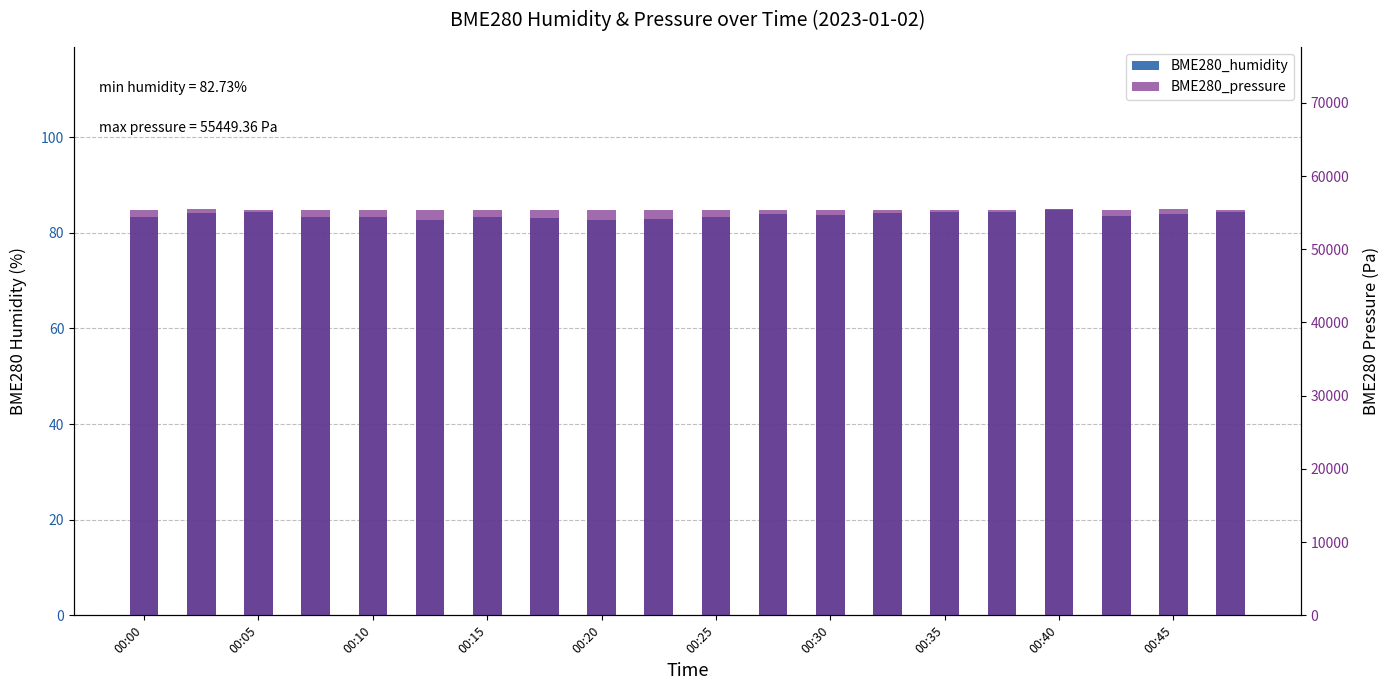

What is the difference between the BME280_humidity values at 14 and 17?

0.8